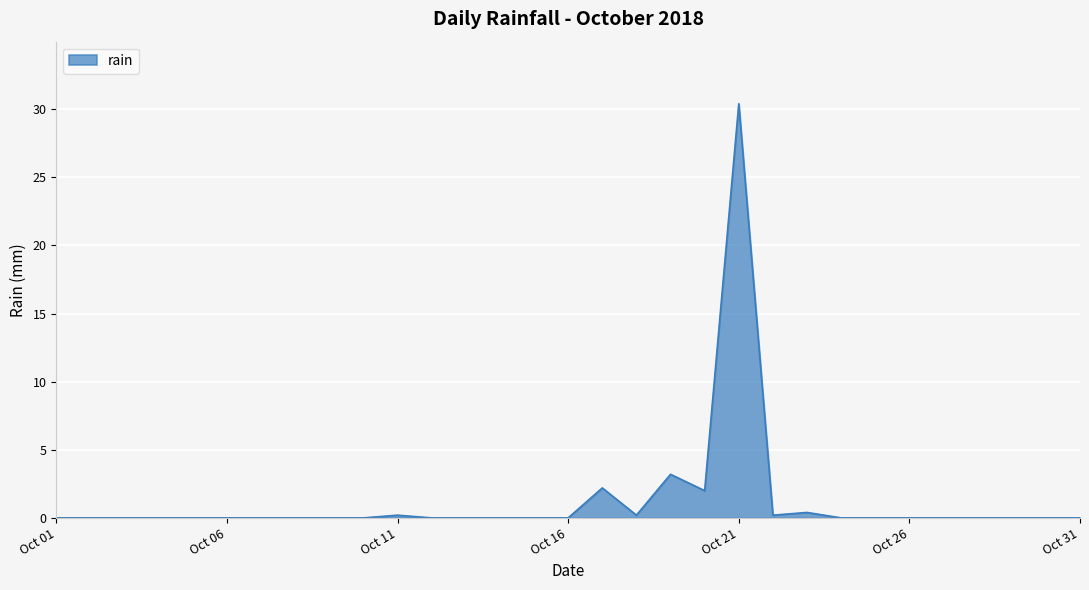

What is the difference between the maximum and minimum values?

30.4